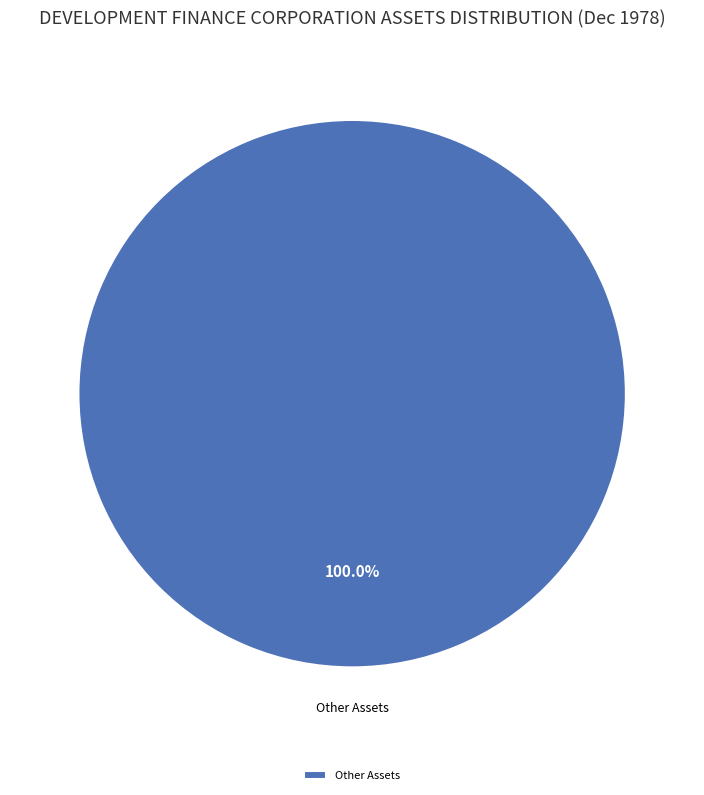

Rank the categories by value from lowest to highest.

Other Assets